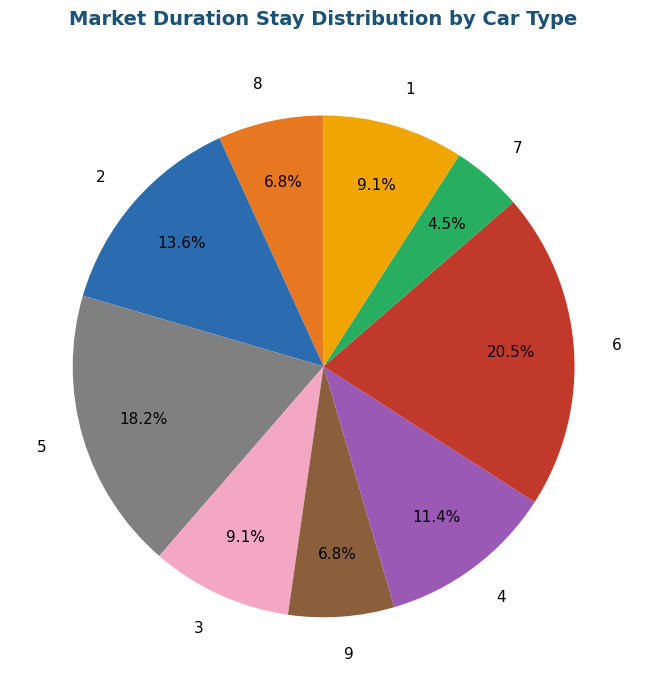

Which category has the smallest portion of the pie?

7